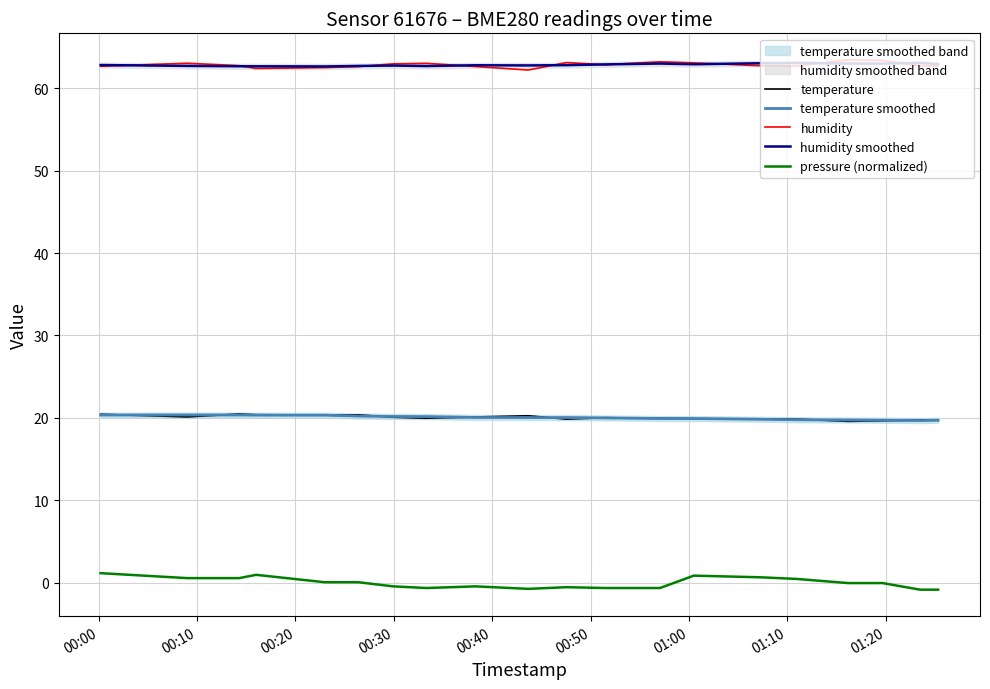

True or false: humidity smoothed and temperature cross at least once.

False